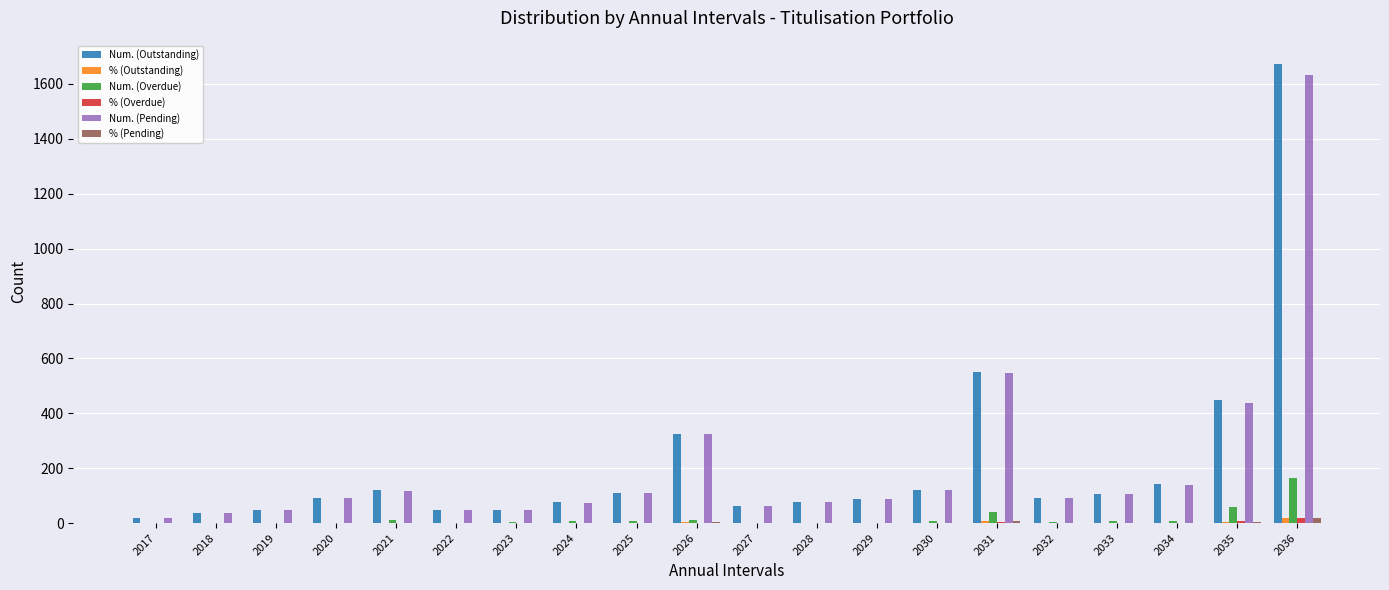

Are the bars horizontal?

No